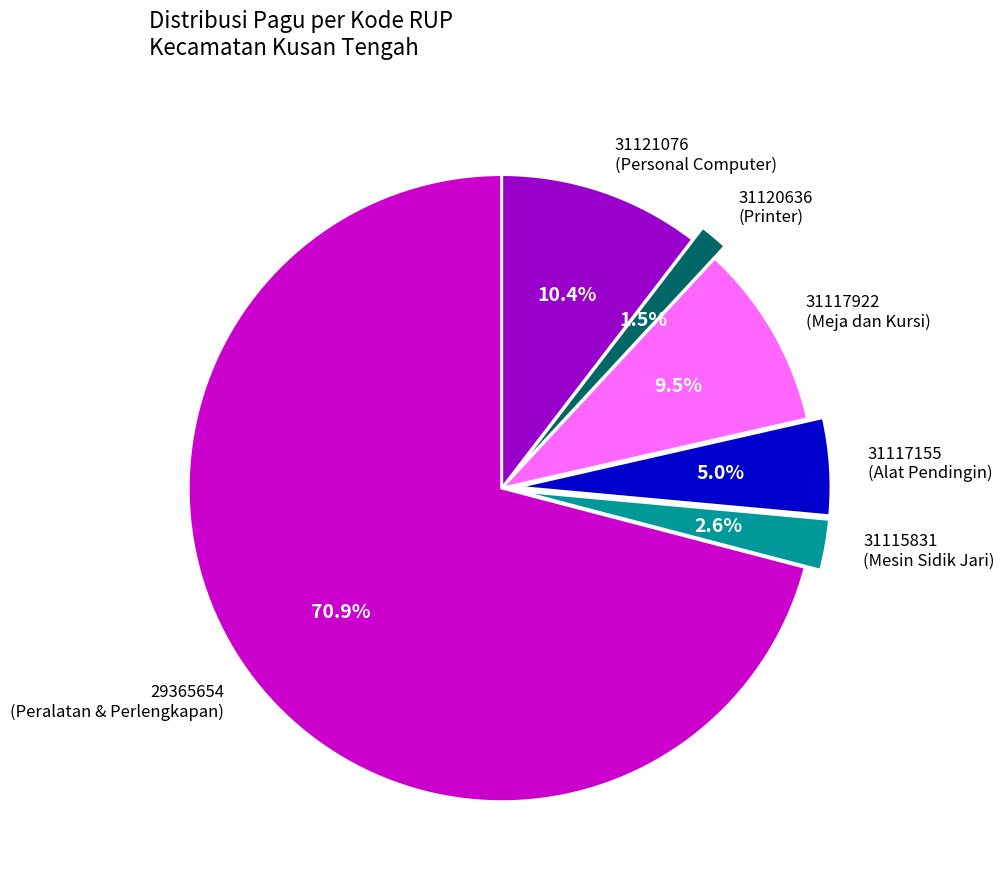

Does any single category account for the majority?

Yes